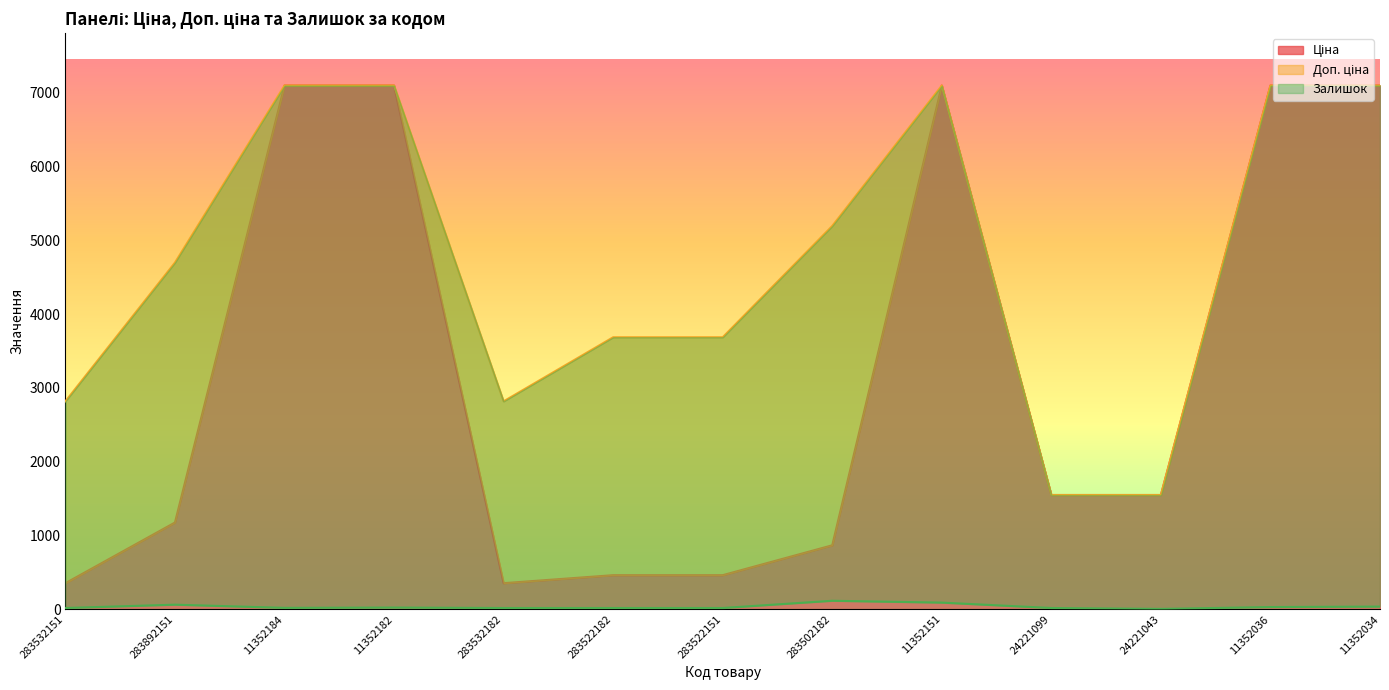

Rank the series by their maximum value, from highest to lowest.

Ціна, Доп. ціна, Залишок